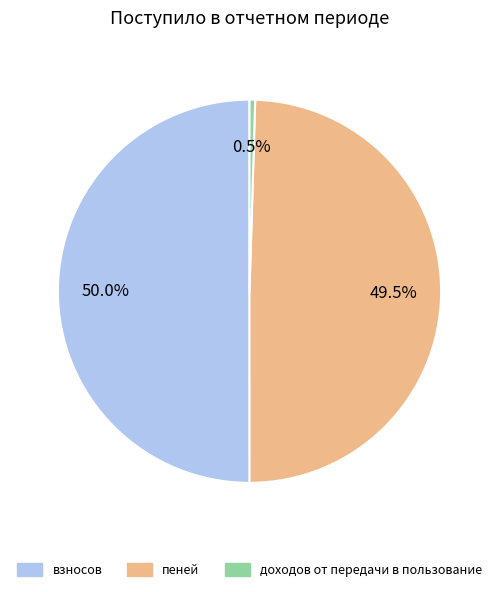

The взносов slice represents 44% of the pie. True or false?

False